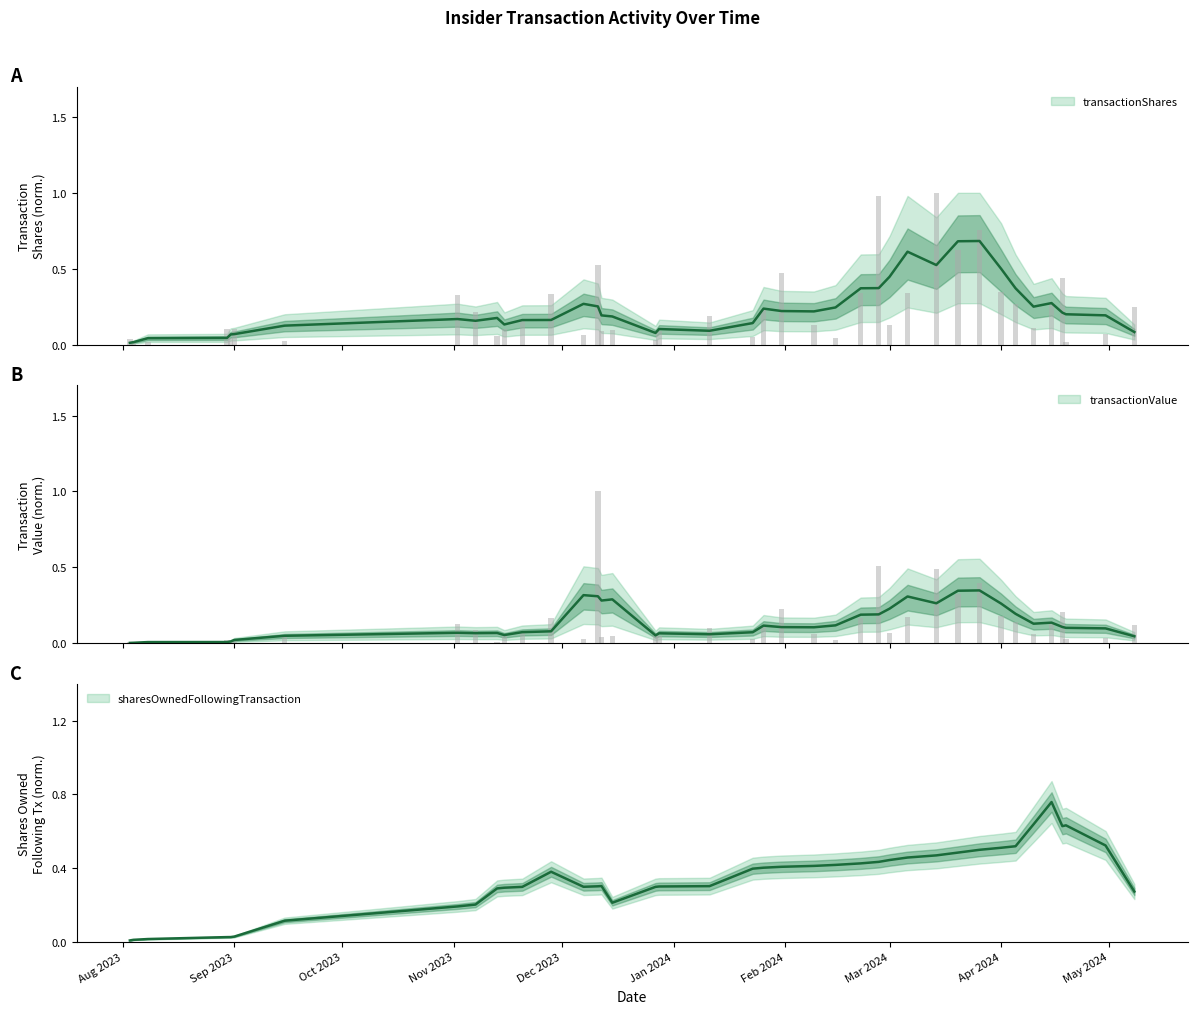

Is the value of transactionShares at 2023-12-12 greater than the value of transactionValue at 2023-09-01?

Yes